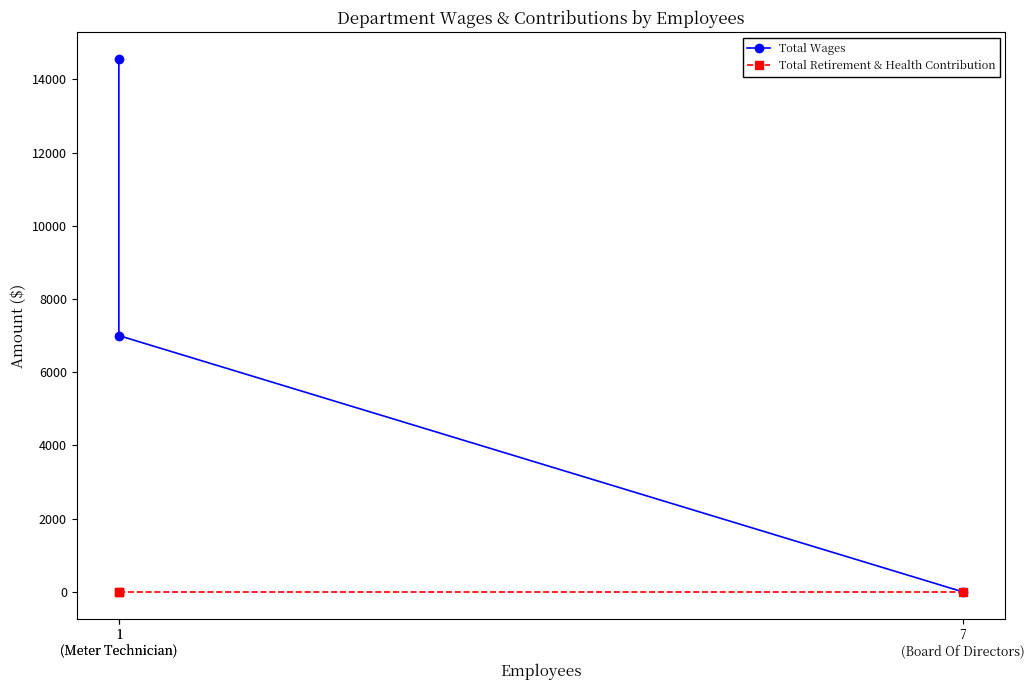

What is the value of the Total Wages point at the 1st from the left?

14555